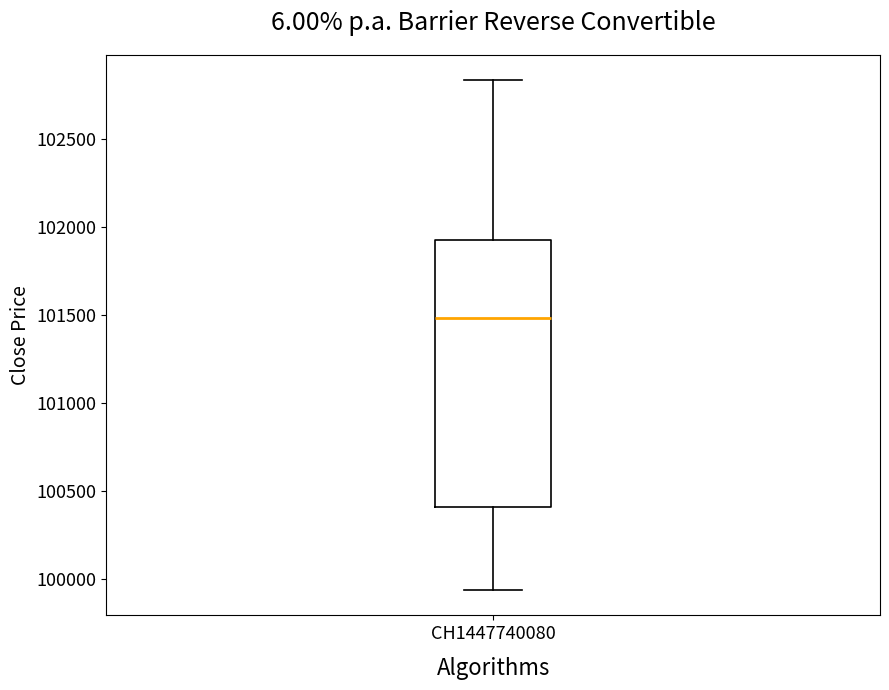

Read this box plot against the y-axis: the position of the median line, the range covered by the box, and the ends of both whiskers. The values are not printed on the chart, so give them approximately, as read against the axis.

median 101500, box 100400 to 101900, whiskers 99950 to 102850